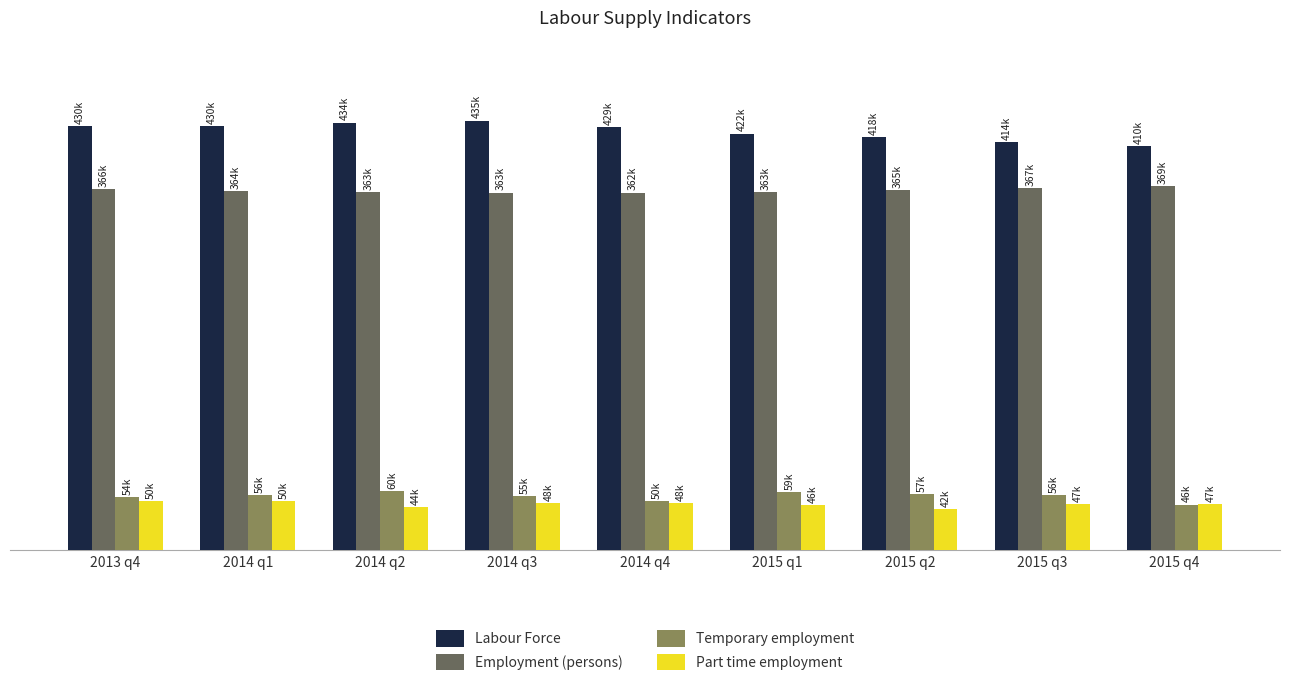

Are the bars grouped side by side (vs. stacked)?

Yes